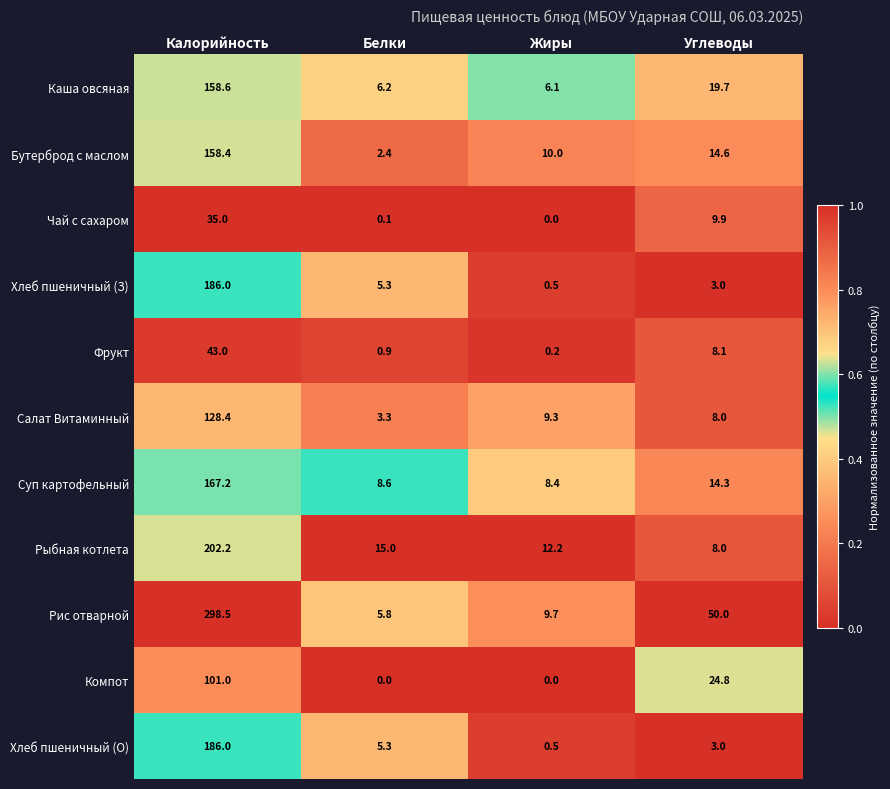

What is the total value across all series at Углеводы?

163.4